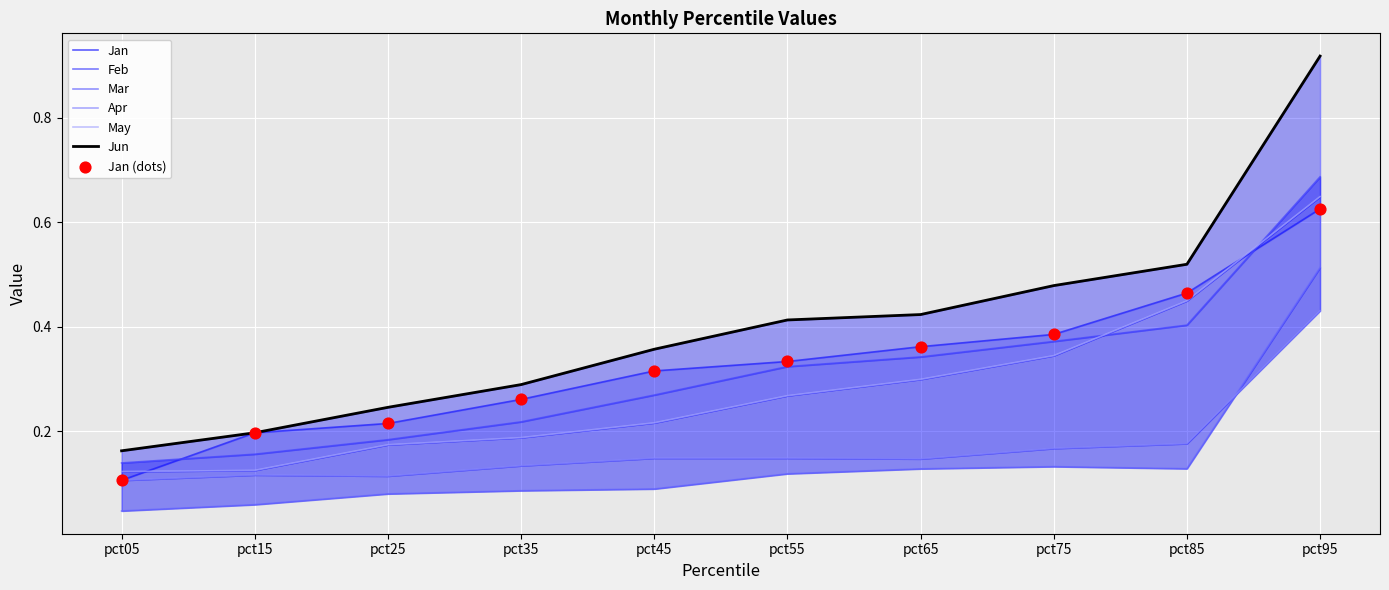

Which series has the largest total across all categories?

Jun